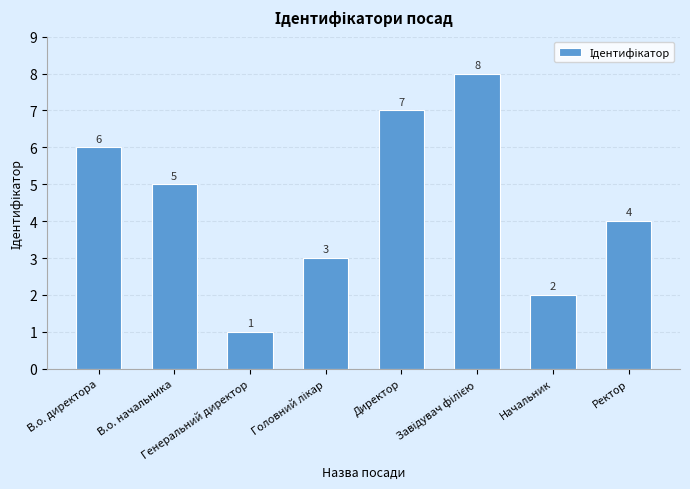

Count the values in the range 3 to 7.

5